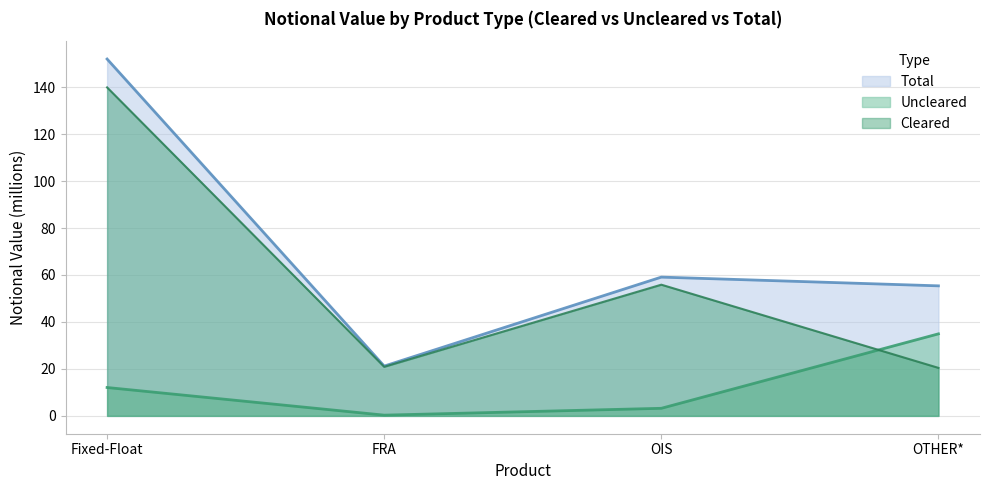

Count the number of data series in this chart.

3